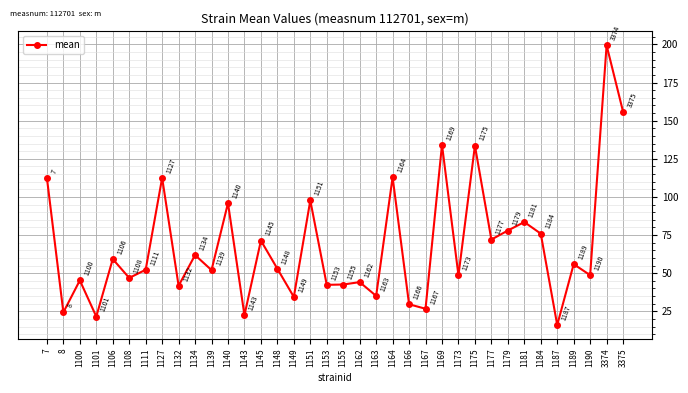

At which label does the data first exceed 52?

7